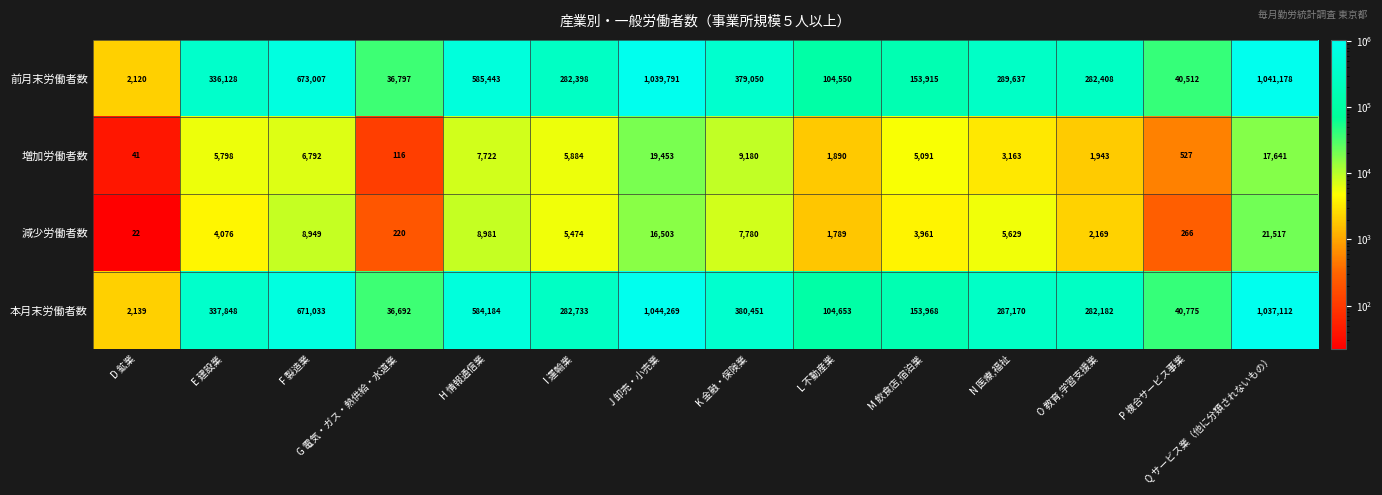

Which series changed the most between G 電気・ガス・熱供給・水道業 and P 複合サービス事業?

本月末労働者数